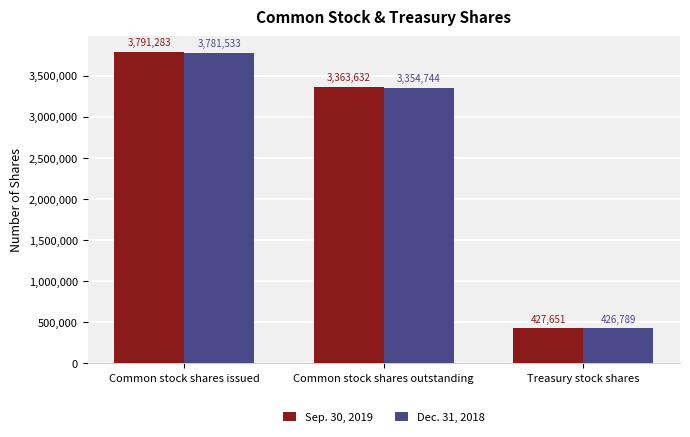

How many groups of bars are there?

3